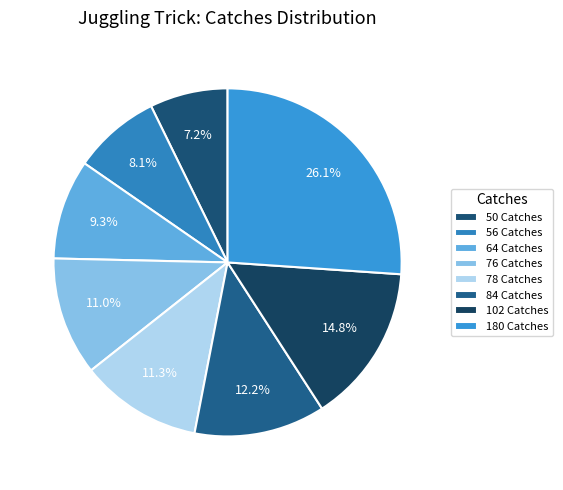

To the nearest percent, what is the difference between the largest and smallest slice percentages?

19%